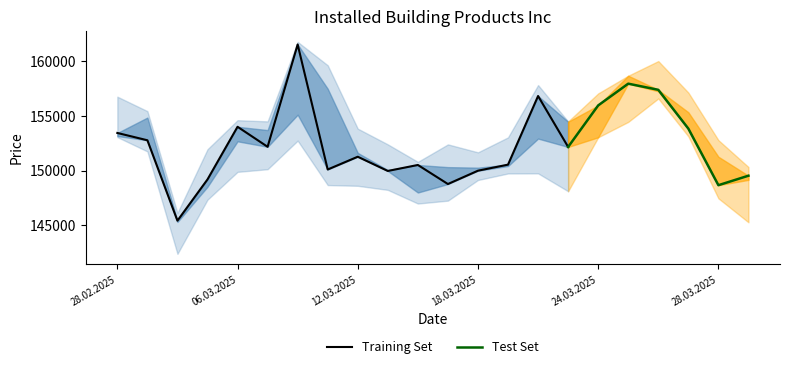

Reading left to right, list all the values displayed in this chart.

Open: 28.02.2025=153169	03.03.2025=154855	04.03.2025=145310	05.03.2025=148530	06.03.2025=152684	07.03.2025=153709	10.03.2025=155116	11.03.2025=157490	12.03.2025=151624	13.03.2025=150060	14.03.2025=148002	17.03.2025=150324	18.03.2025=150276	19.03.2025=150426	20.03.2025=152934	21.03.2025=154472	24.03.2025=153051	25.03.2025=158680	26.03.2025=157255	27.03.2025=155341	28.03.2025=151273	31.03.2025=149161
High: 28.02.2025=156765	03.03.2025=155443	04.03.2025=146137	05.03.2025=151959	06.03.2025=154614	07.03.2025=154506	10.03.2025=161773	11.03.2025=159637	12.03.2025=153842	13.03.2025=152404	14.03.2025=150807	17.03.2025=152403	18.03.2025=151677	19.03.2025=153045	20.03.2025=157825	21.03.2025=154497	24.03.2025=157063	25.03.2025=158680	26.03.2025=160020	27.03.2025=157142	28.03.2025=152793	31.03.2025=150335
Low: 28.02.2025=153068	03.03.2025=151760	04.03.2025=142395	05.03.2025=147348	06.03.2025=149891	07.03.2025=150133	10.03.2025=152746	11.03.2025=148684	12.03.2025=148616	13.03.2025=148243	14.03.2025=146995	17.03.2025=147260	18.03.2025=149147	19.03.2025=149744	20.03.2025=149753	21.03.2025=148118	24.03.2025=153051	25.03.2025=154458	26.03.2025=156601	27.03.2025=153139	28.03.2025=147469	31.03.2025=145282
Close: 28.02.2025=153447	03.03.2025=152779	04.03.2025=145428	05.03.2025=149199	06.03.2025=154012	07.03.2025=152183	10.03.2025=161537	11.03.2025=150107	12.03.2025=151274	13.03.2025=149973	14.03.2025=150521	17.03.2025=148779	18.03.2025=149998	19.03.2025=150551	20.03.2025=156825	21.03.2025=152169	24.03.2025=155964	25.03.2025=157953	26.03.2025=157391	27.03.2025=153843	28.03.2025=148672	31.03.2025=149540